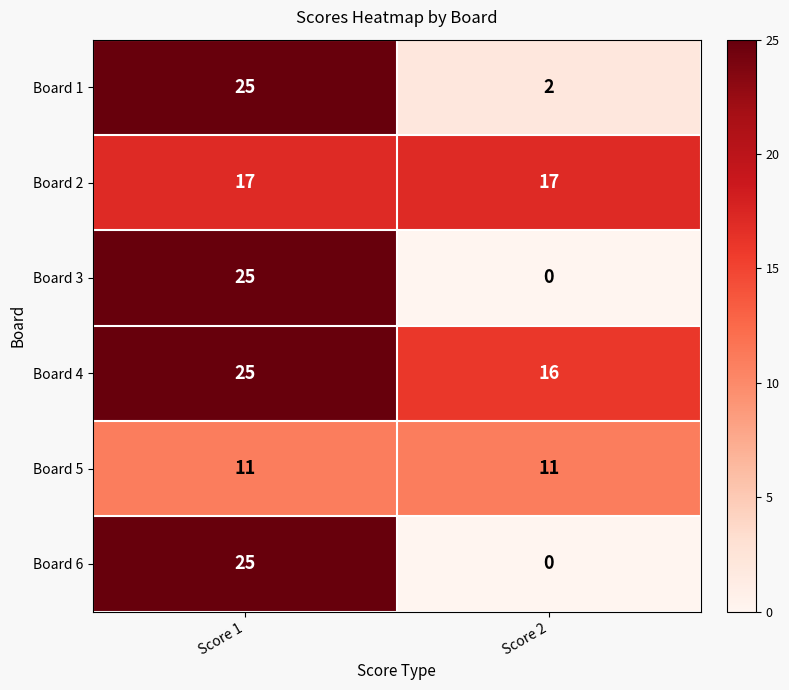

Count the number of categories in the chart.

2